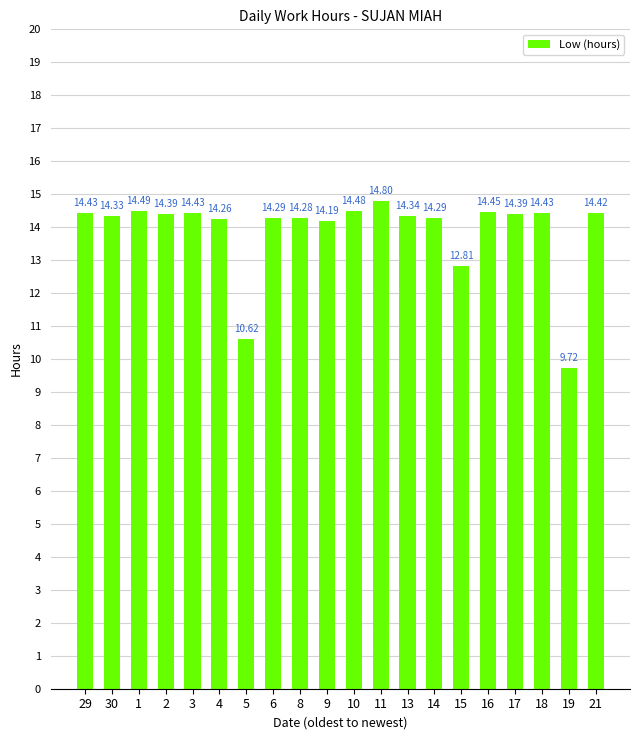

What is the difference between the values at 11 and 29?

0.4